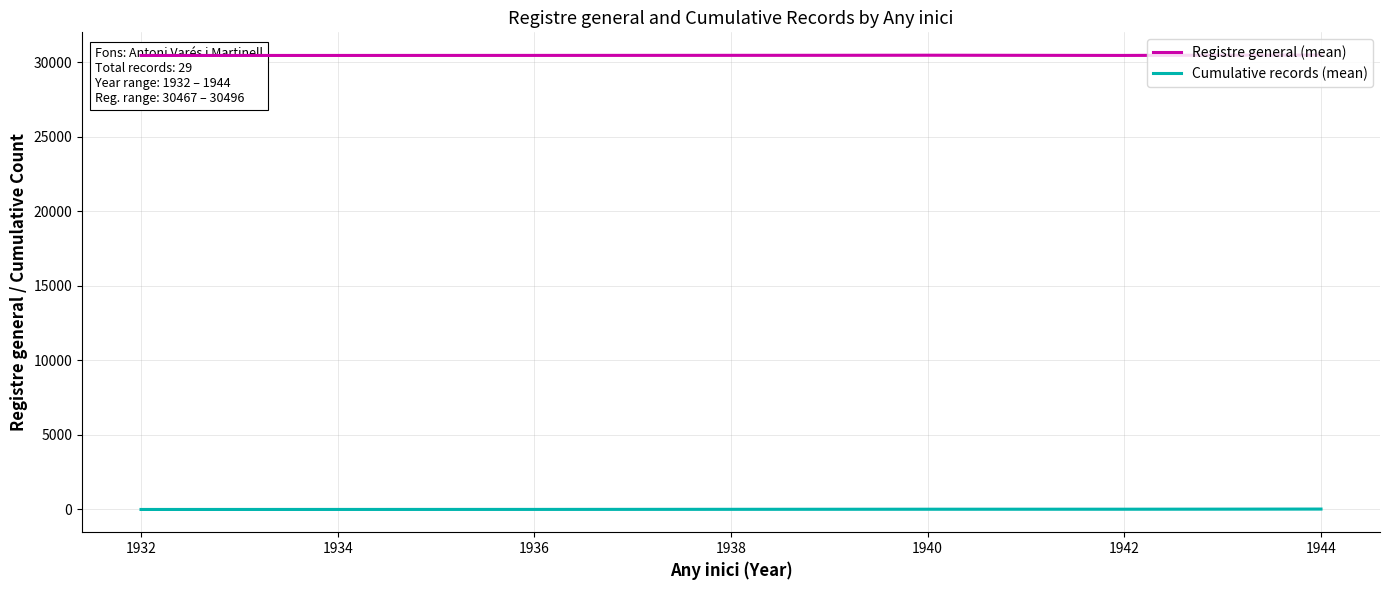

Reading left to right, transcribe all the data shown in this chart.

Registre general (mean): 30467.0	30468.0	30469.0	30471.0	30472.0	30479.1	30484.7	30470.0	30488.5	30493.5
Cumulative records (mean): 1.0	2.0	3.0	4.0	5.0	15.0	18.0	19.0	23.0	29.0